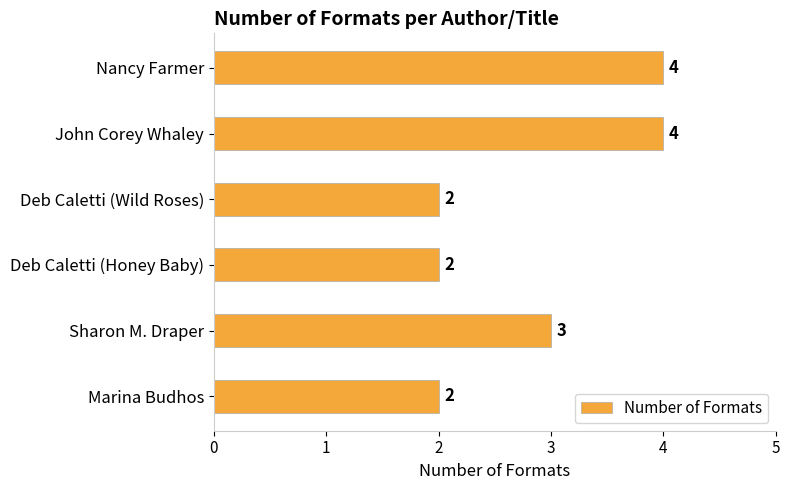

What is the difference between the maximum and minimum values?

2